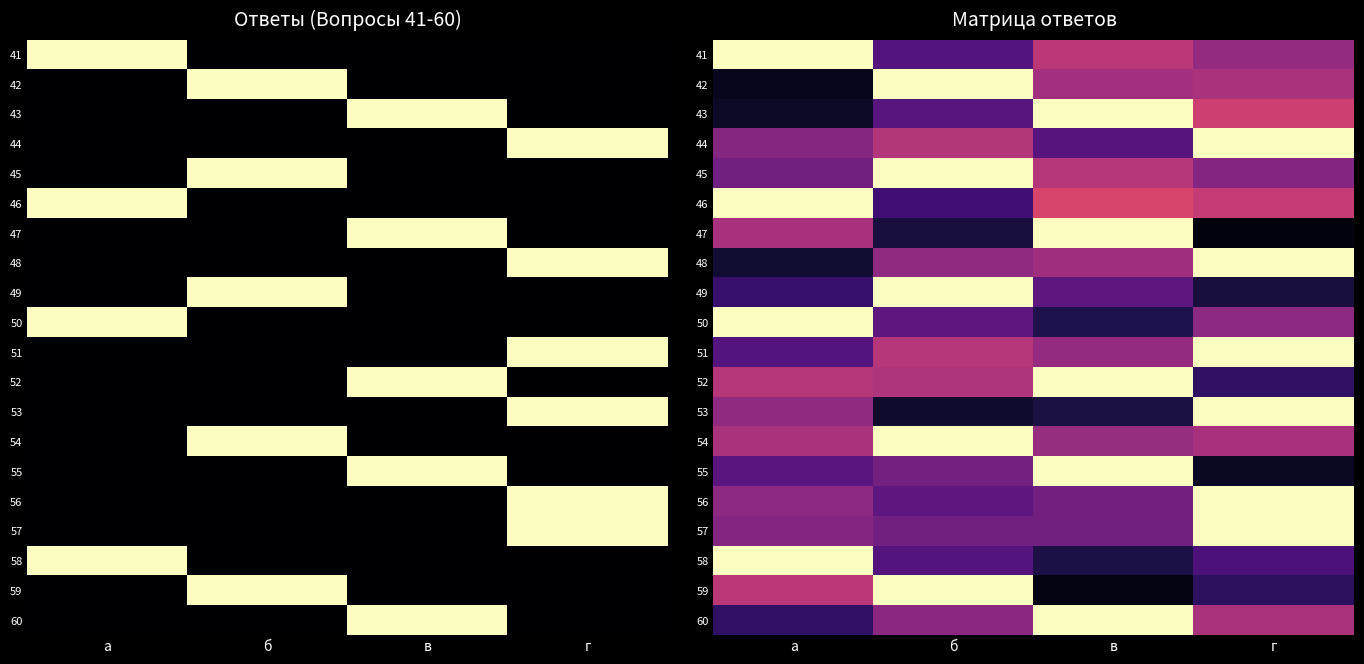

At г, list the series in order from largest to smallest.

44, 48, 51, 53, 56, 57, 43, 46, 42, 60, 54, 41, 50, 45, 58, 52, 59, 49, 55, 47